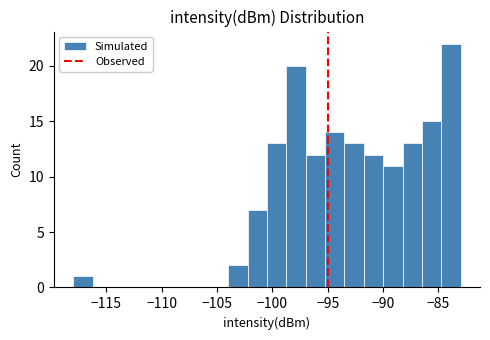

Around what value on the x-axis is the tallest bar? Give the approximate position of its centre, as read against the axis.

-84.0